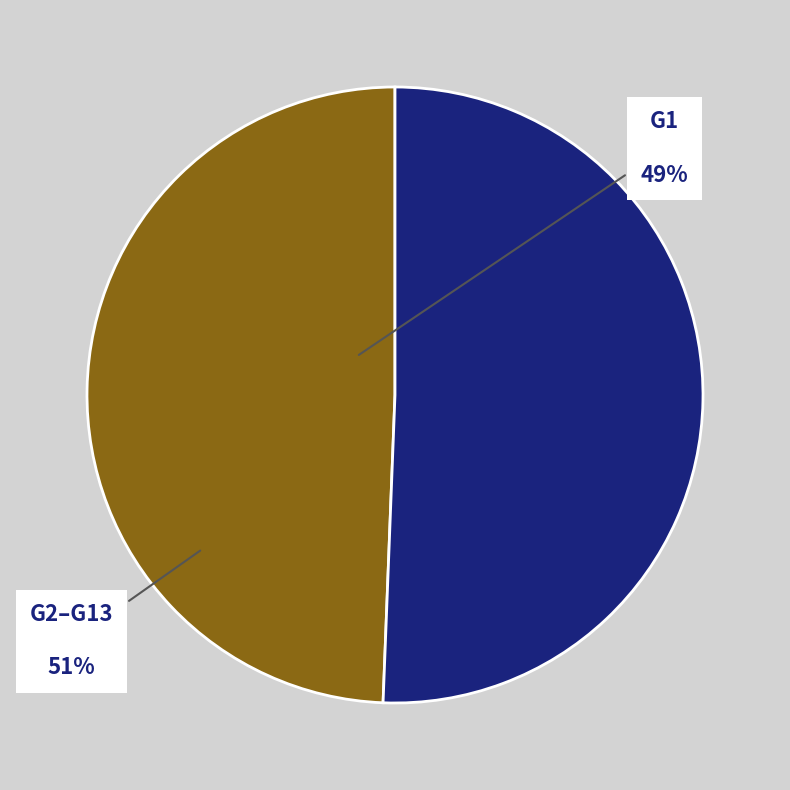

Is it true that G1 is 40% of the pie?

False